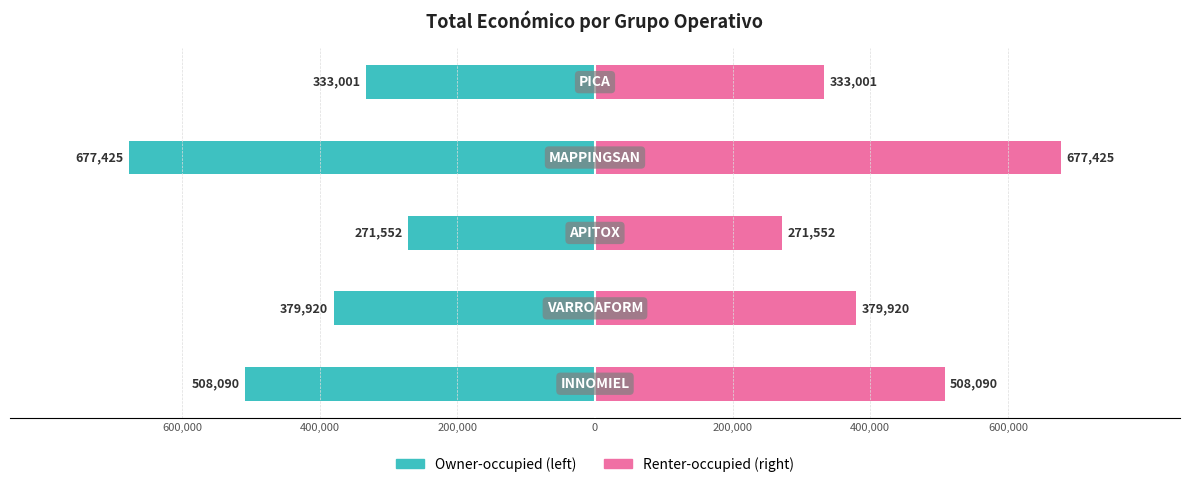

Count the number of categories in the chart.

5